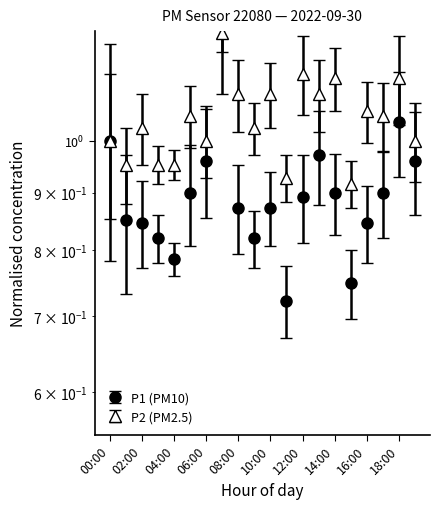

At which category does the chart reach its minimum across all series?

11:00